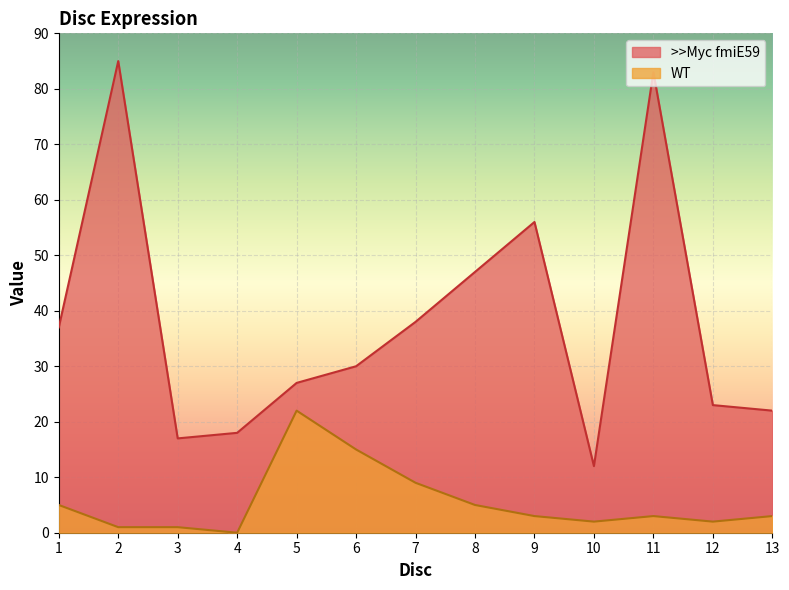

Which series changed the most between 4 and 8?

>>Myc fmiE59